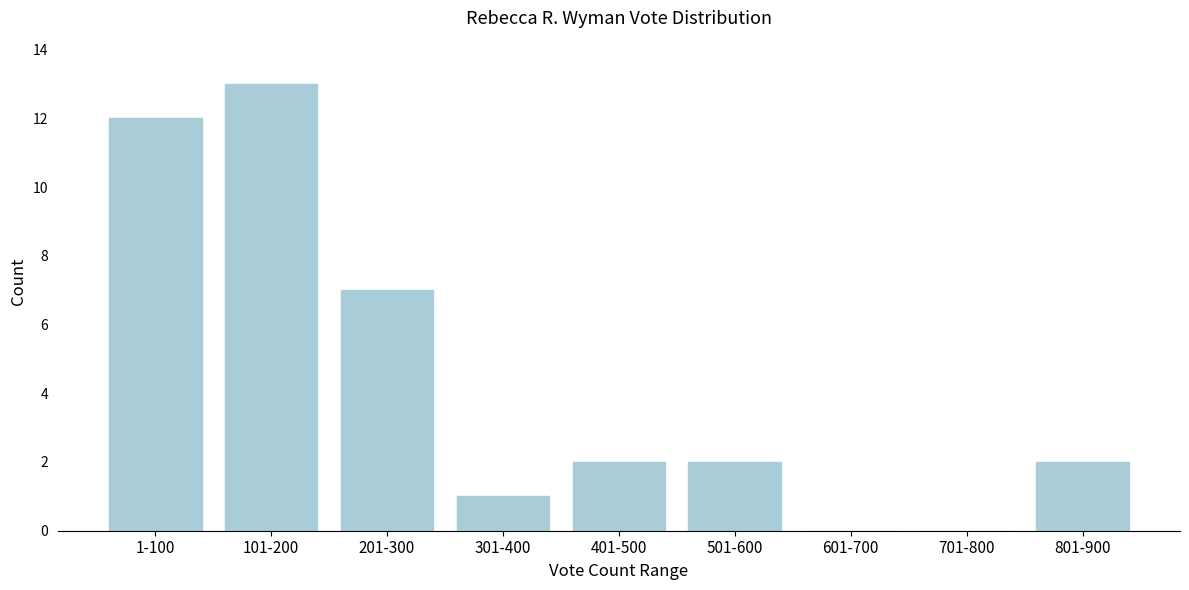

Reading right to left, list all the values displayed in this chart.

801-900=2	701-800=0	601-700=0	501-600=2	401-500=2	301-400=1	201-300=7	101-200=13	1-100=12